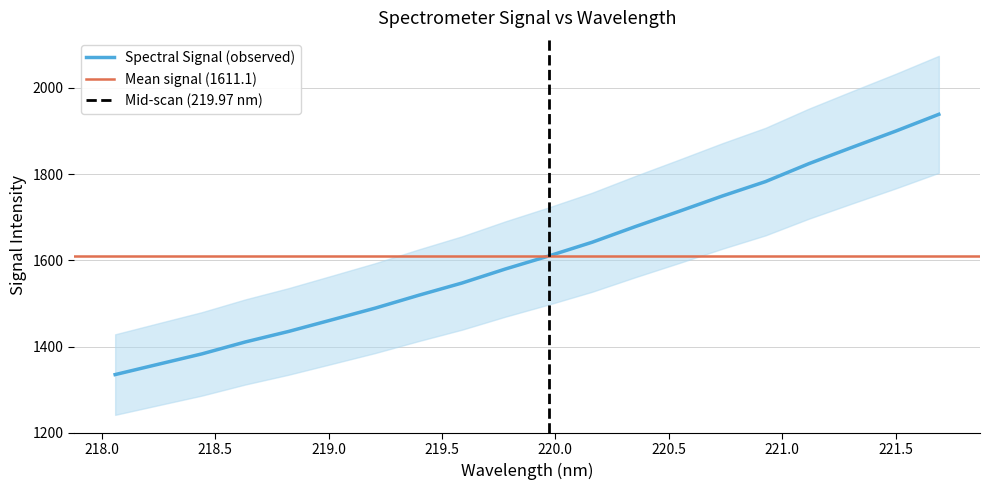

What is the greatest value displayed?

1938.8